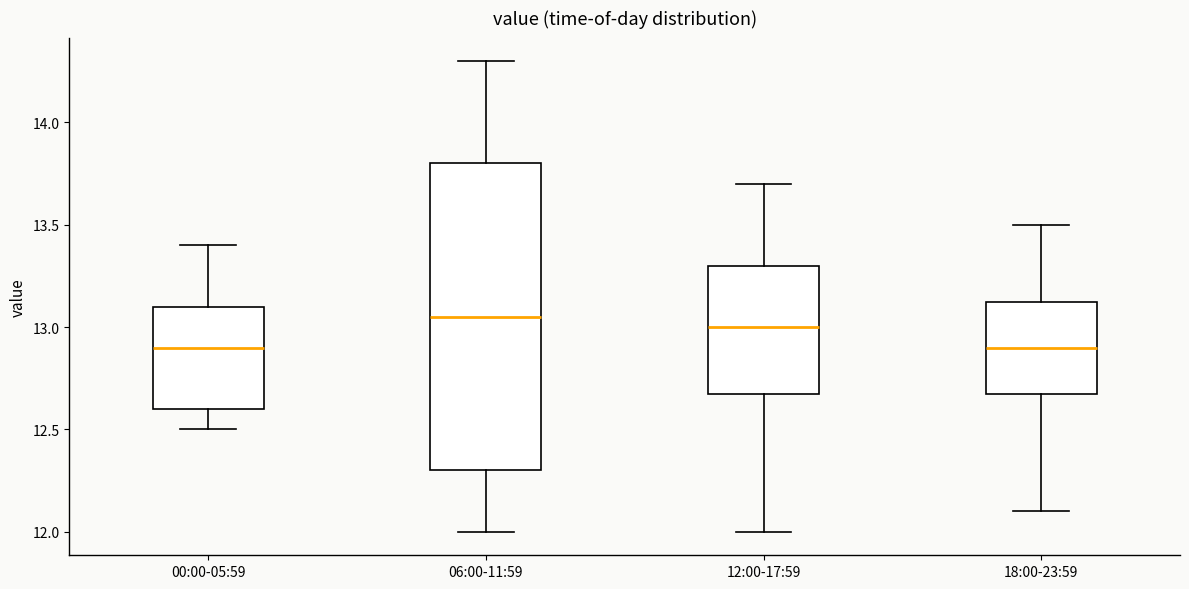

Where does the lower whisker of the box for 12:00-17:59 end on the y-axis? The values are not printed on the chart, so give them approximately, as read against the axis.

12.00